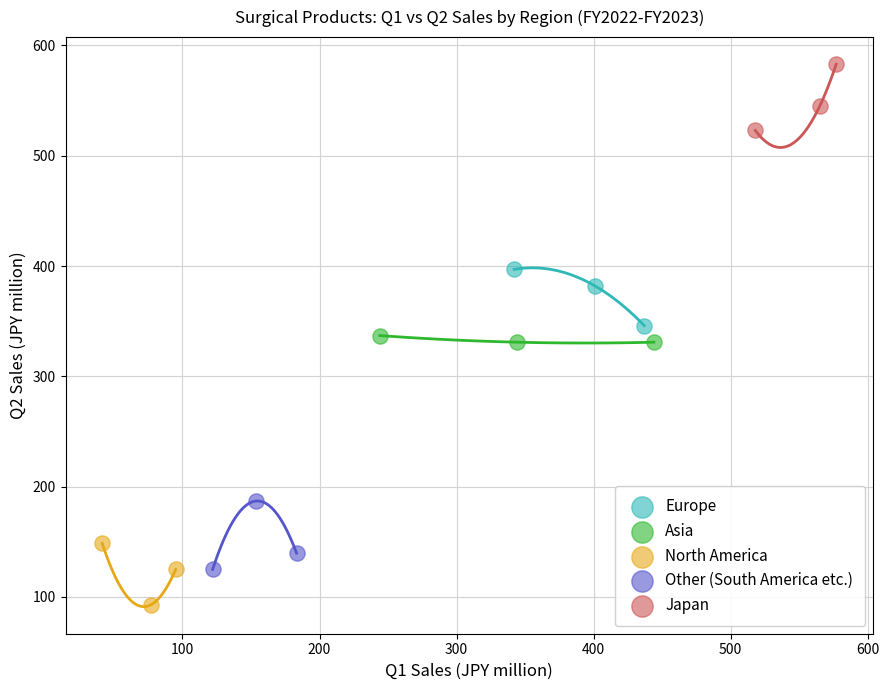

Which series contains the lowest Y value?

North America